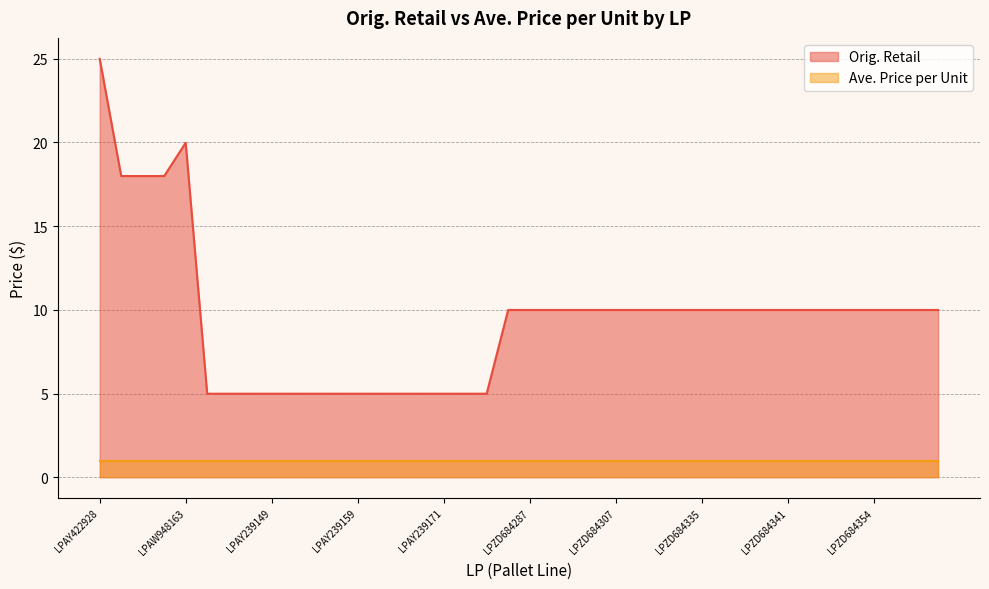

Rank the categories by value from lowest to highest.

LPAY239146, LPAY239147, LPAY239148, LPAY239149, LPAY239150, LPAY239157, LPAY239158, LPAY239159, LPAY421266, LPAY239160, LPAY239161, LPAY239171, LPAY239175, LPAY239174, LPZD684273, LPZD684287, LPZD684319, LPZD684298, LPZD684306, LPZD684307, LPZD684311, LPZD684314, LPZD684317, LPZD684335, LPZD684326, LPZD684332, LPZD684336, LPZD684341, LPZD684344, LPZD684355, LPZD684363, LPZD684354, LPZD684357, LPZD684362, LPZD684374, LPAW948164, LPAW948172, LPAW948173, LPAW948163, LPAY422928